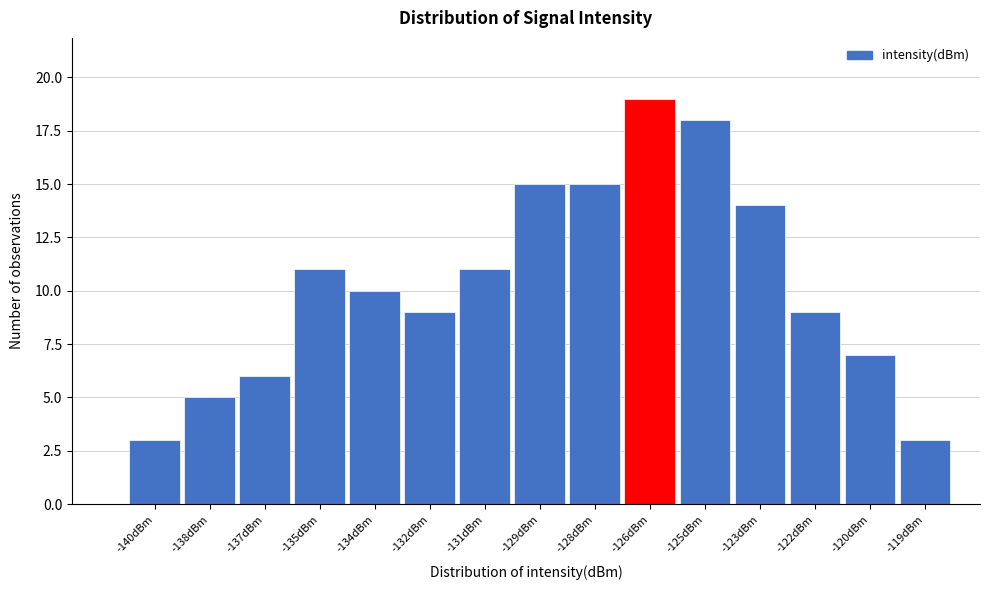

Reading left to right, list all the values displayed in this chart.

-140dBm=3	-138dBm=5	-137dBm=6	-135dBm=11	-134dBm=10	-132dBm=9	-131dBm=11	-129dBm=15	-128dBm=15	-126dBm=19	-125dBm=18	-123dBm=14	-122dBm=9	-120dBm=7	-119dBm=3